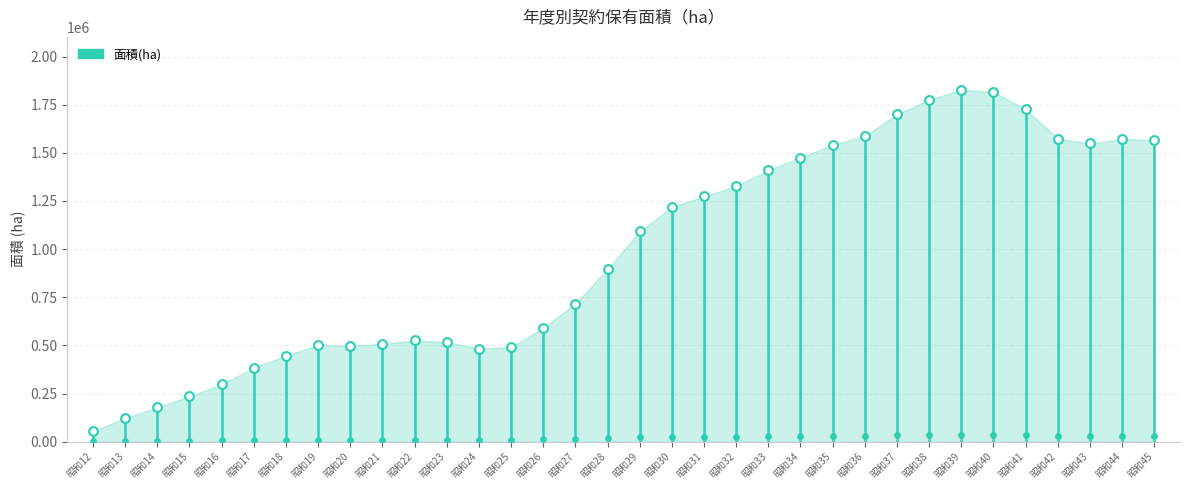

Which has a higher value, 昭和22 or 昭和38?

昭和38